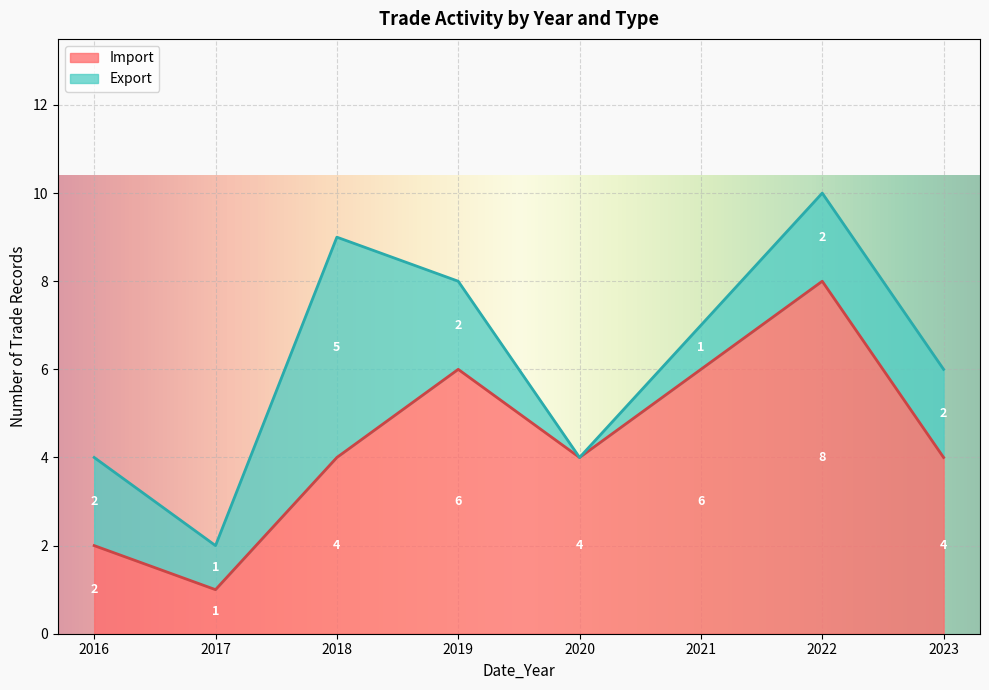

List the series in order of their peak value, highest first.

Export, Import